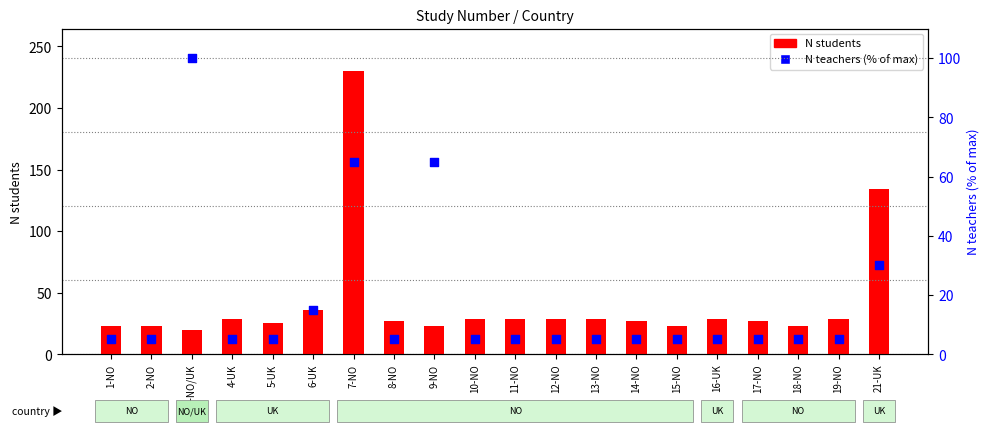

At which category is the sum across all series the highest?

7-NO